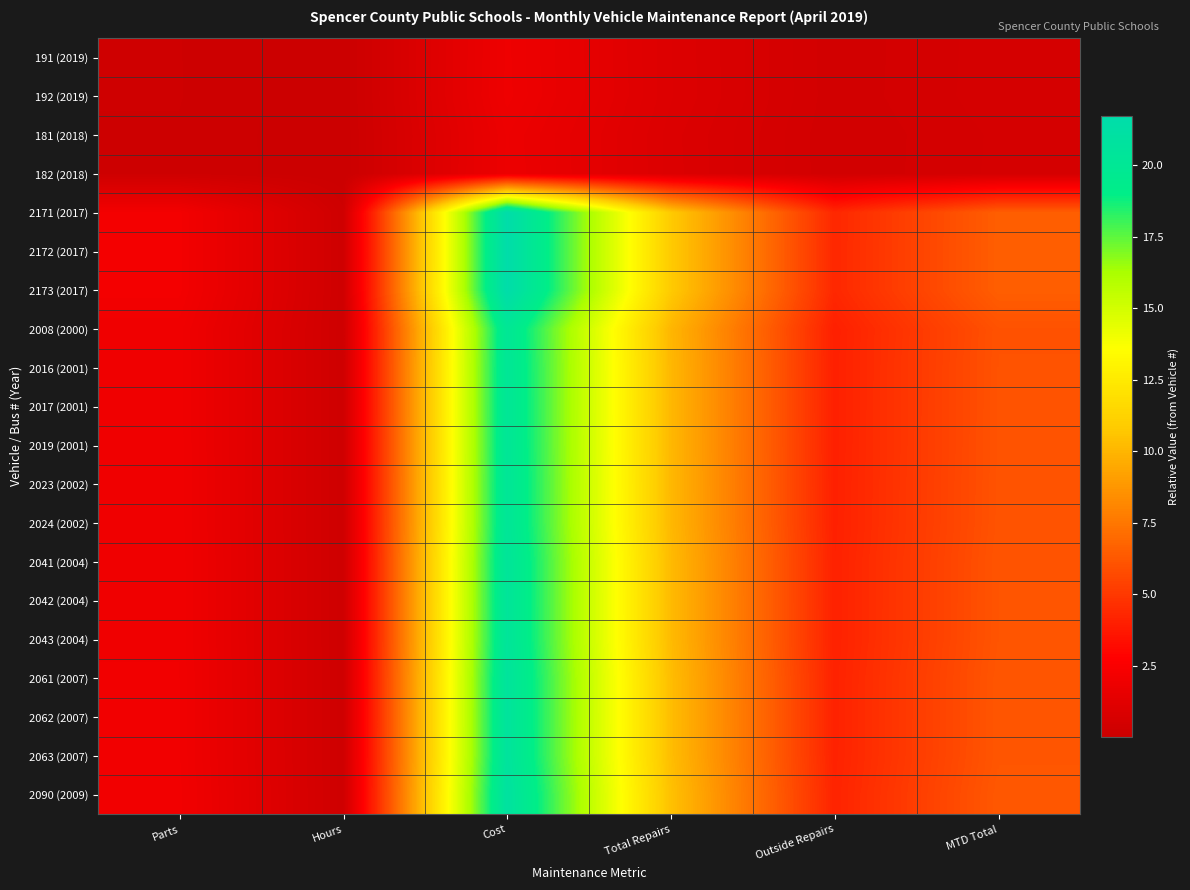

Reading right to left, transcribe all the data shown in this chart.

191 (2019): MTD Total=0.6	Outside Repairs=0.4	Total Repairs=1.0	Cost=1.9	Hours=0.0	Parts=0.2
192 (2019): MTD Total=0.6	Outside Repairs=0.4	Total Repairs=1.0	Cost=1.9	Hours=0.0	Parts=0.2
181 (2018): MTD Total=0.5	Outside Repairs=0.4	Total Repairs=0.9	Cost=1.8	Hours=0.0	Parts=0.2
182 (2018): MTD Total=0.5	Outside Repairs=0.4	Total Repairs=0.9	Cost=1.8	Hours=0.0	Parts=0.2
2171 (2017): MTD Total=6.5	Outside Repairs=4.3	Total Repairs=10.9	Cost=21.7	Hours=0.2	Parts=2.2
2172 (2017): MTD Total=6.5	Outside Repairs=4.3	Total Repairs=10.9	Cost=21.7	Hours=0.2	Parts=2.2
2173 (2017): MTD Total=6.5	Outside Repairs=4.3	Total Repairs=10.9	Cost=21.7	Hours=0.2	Parts=2.2
2008 (2000): MTD Total=6.0	Outside Repairs=4.0	Total Repairs=10.0	Cost=20.1	Hours=0.2	Parts=2.0
2016 (2001): MTD Total=6.0	Outside Repairs=4.0	Total Repairs=10.1	Cost=20.2	Hours=0.2	Parts=2.0
2017 (2001): MTD Total=6.1	Outside Repairs=4.0	Total Repairs=10.1	Cost=20.2	Hours=0.2	Parts=2.0
2019 (2001): MTD Total=6.1	Outside Repairs=4.0	Total Repairs=10.1	Cost=20.2	Hours=0.2	Parts=2.0
2023 (2002): MTD Total=6.1	Outside Repairs=4.0	Total Repairs=10.1	Cost=20.2	Hours=0.2	Parts=2.0
2024 (2002): MTD Total=6.1	Outside Repairs=4.0	Total Repairs=10.1	Cost=20.2	Hours=0.2	Parts=2.0
2041 (2004): MTD Total=6.1	Outside Repairs=4.1	Total Repairs=10.2	Cost=20.4	Hours=0.2	Parts=2.0
2042 (2004): MTD Total=6.1	Outside Repairs=4.1	Total Repairs=10.2	Cost=20.4	Hours=0.2	Parts=2.0
2043 (2004): MTD Total=6.1	Outside Repairs=4.1	Total Repairs=10.2	Cost=20.4	Hours=0.2	Parts=2.0
2061 (2007): MTD Total=6.2	Outside Repairs=4.1	Total Repairs=10.3	Cost=20.6	Hours=0.2	Parts=2.1
2062 (2007): MTD Total=6.2	Outside Repairs=4.1	Total Repairs=10.3	Cost=20.6	Hours=0.2	Parts=2.1
2063 (2007): MTD Total=6.2	Outside Repairs=4.1	Total Repairs=10.3	Cost=20.6	Hours=0.2	Parts=2.1
2090 (2009): MTD Total=6.3	Outside Repairs=4.2	Total Repairs=10.5	Cost=20.9	Hours=0.2	Parts=2.1